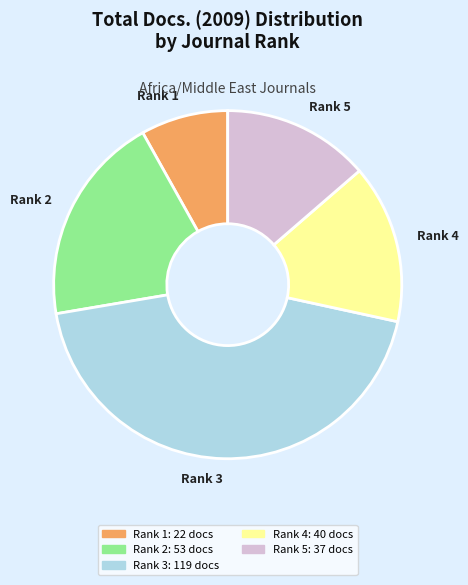

Count the number of slices in the pie.

5